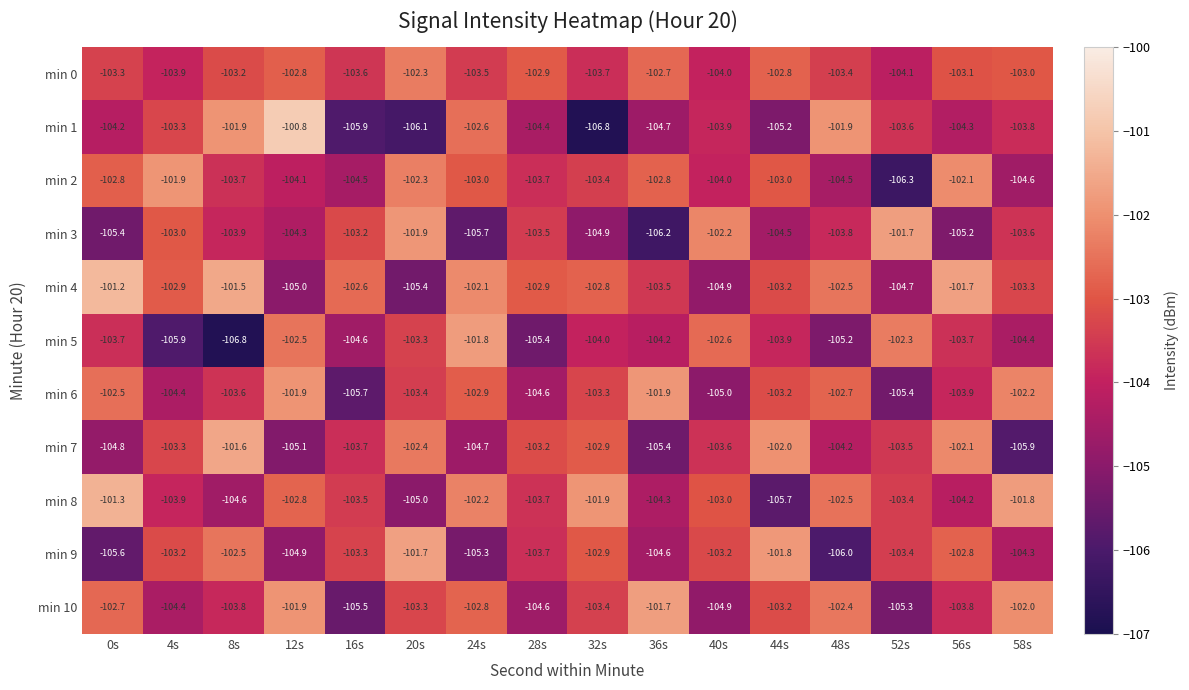

What is the total value across all series at 56s?

-1136.9